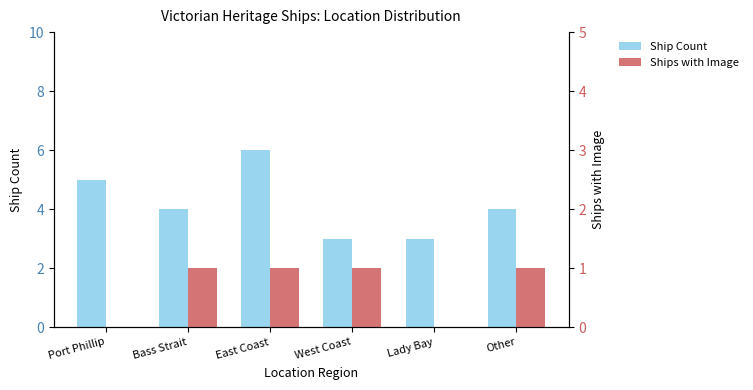

List the series in order of their overall mean, highest first.

Ship Count, Ships with Image